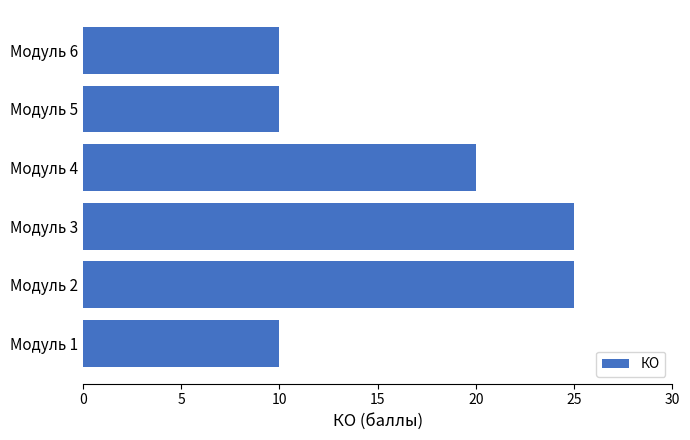

At which label is the value closest to 17?

Модуль 4